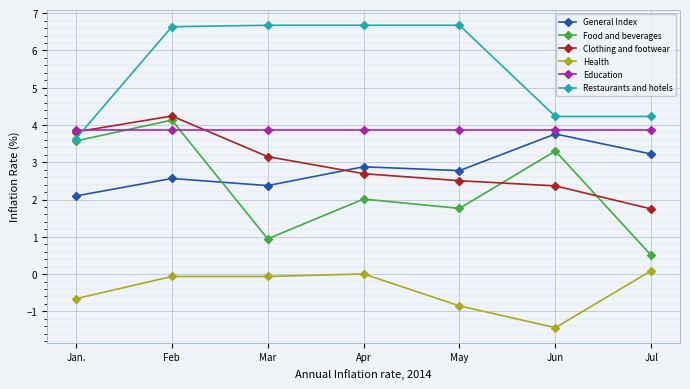

How many lines are shown in the chart?

6